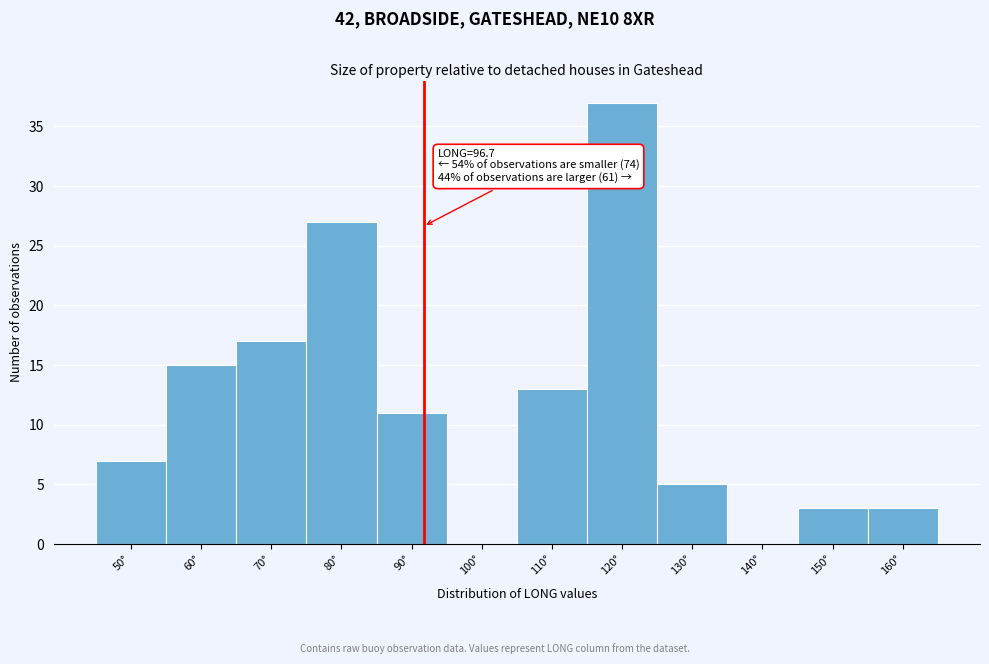

Reading left to right, transcribe all the data shown in this chart.

50°=7	60°=15	70°=17	80°=27	90°=11	100°=0	110°=13	120°=37	130°=5	140°=0	150°=3	160°=3